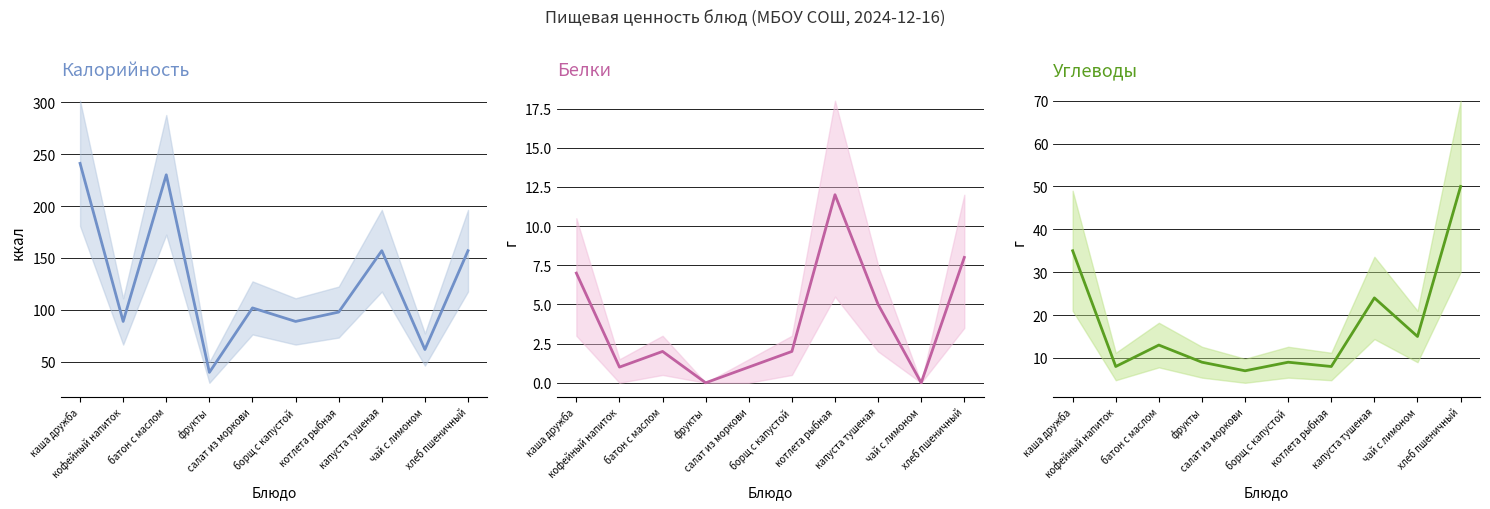

How many data points in Белки are above 2?

4